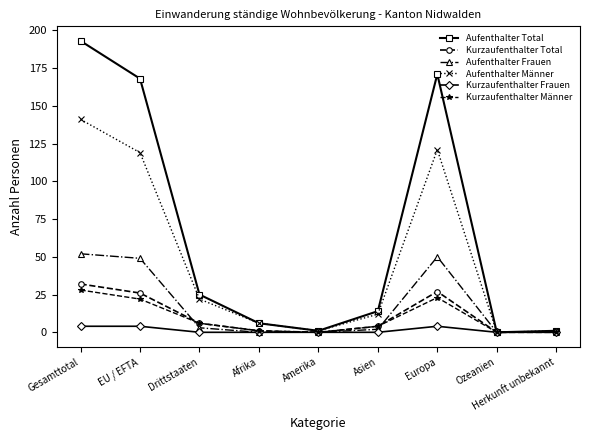

Which series has the largest range (max minus min)?

Aufenthalter Total